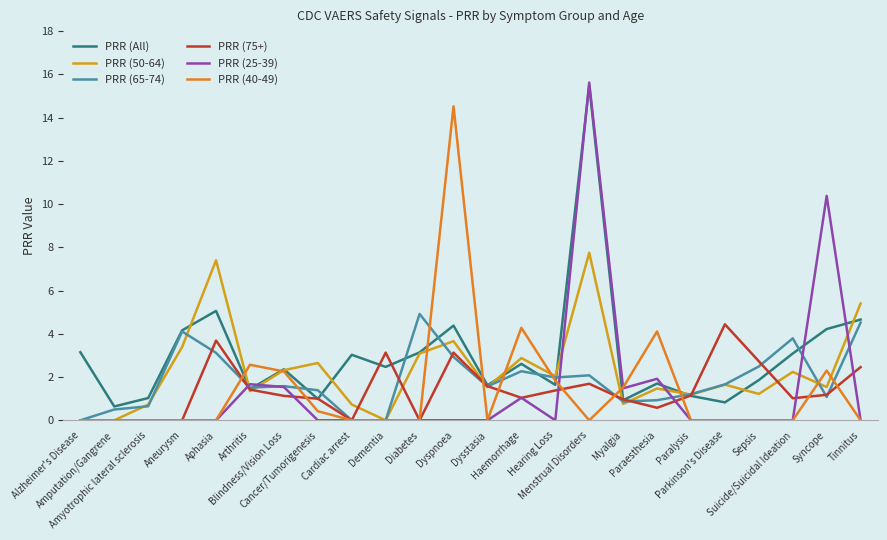

Which series has the largest range (max minus min)?

PRR (25-39)